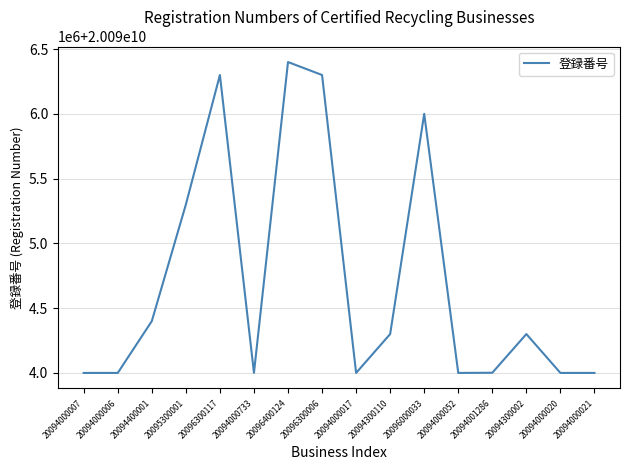

Where does the data first go above 20094300002?

20094400001